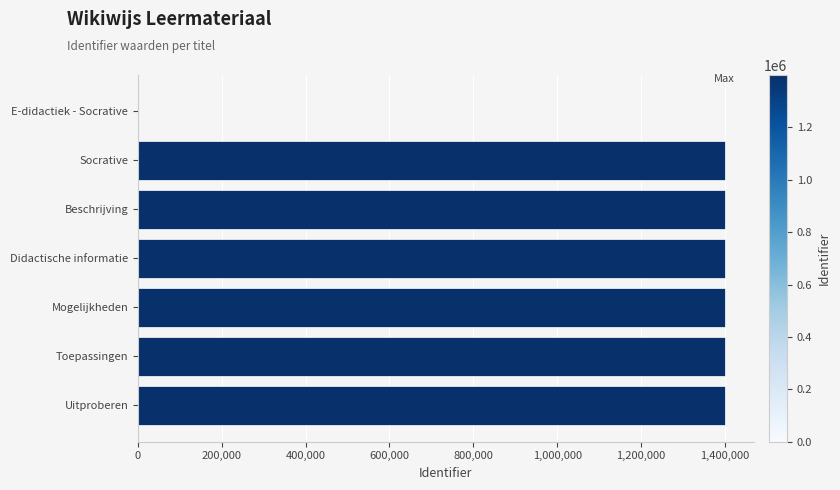

The chart shows a value of 2269864 at Uitproberen. True or false?

False